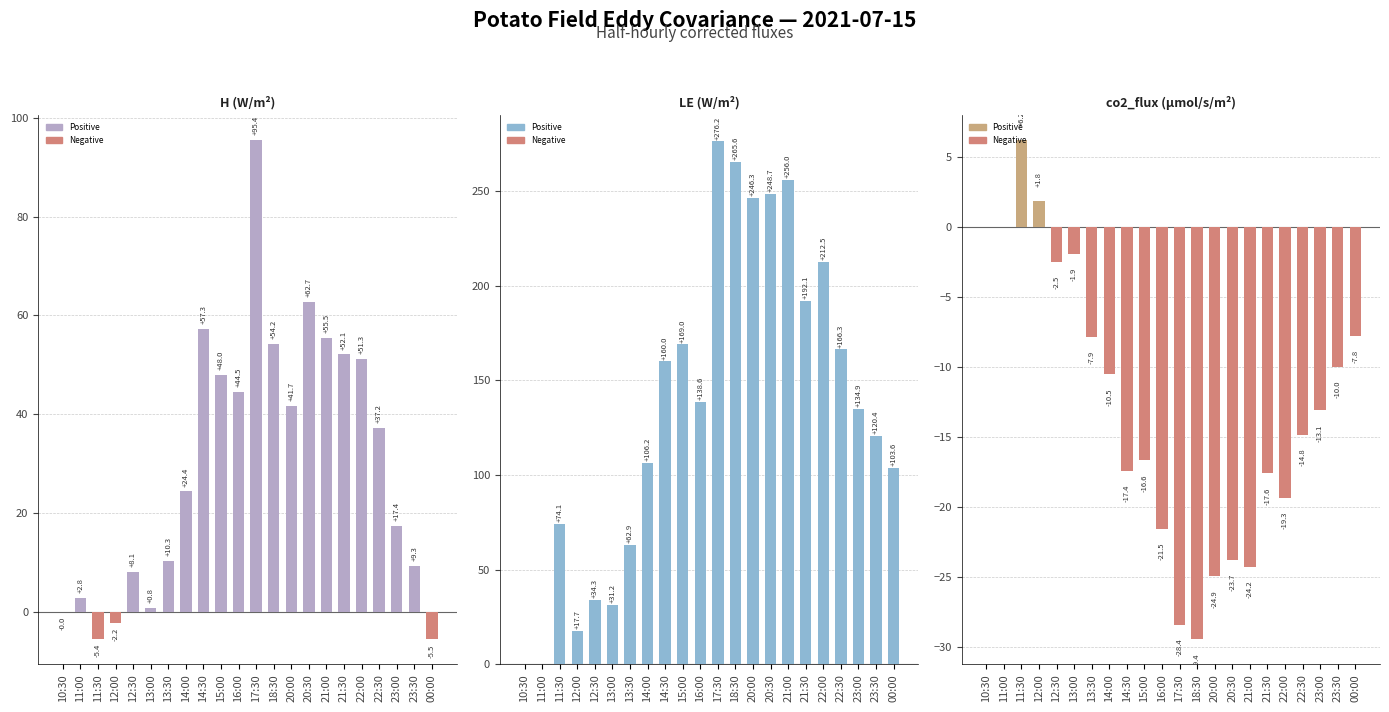

What is the label of the 9th bar from the right?

20:00